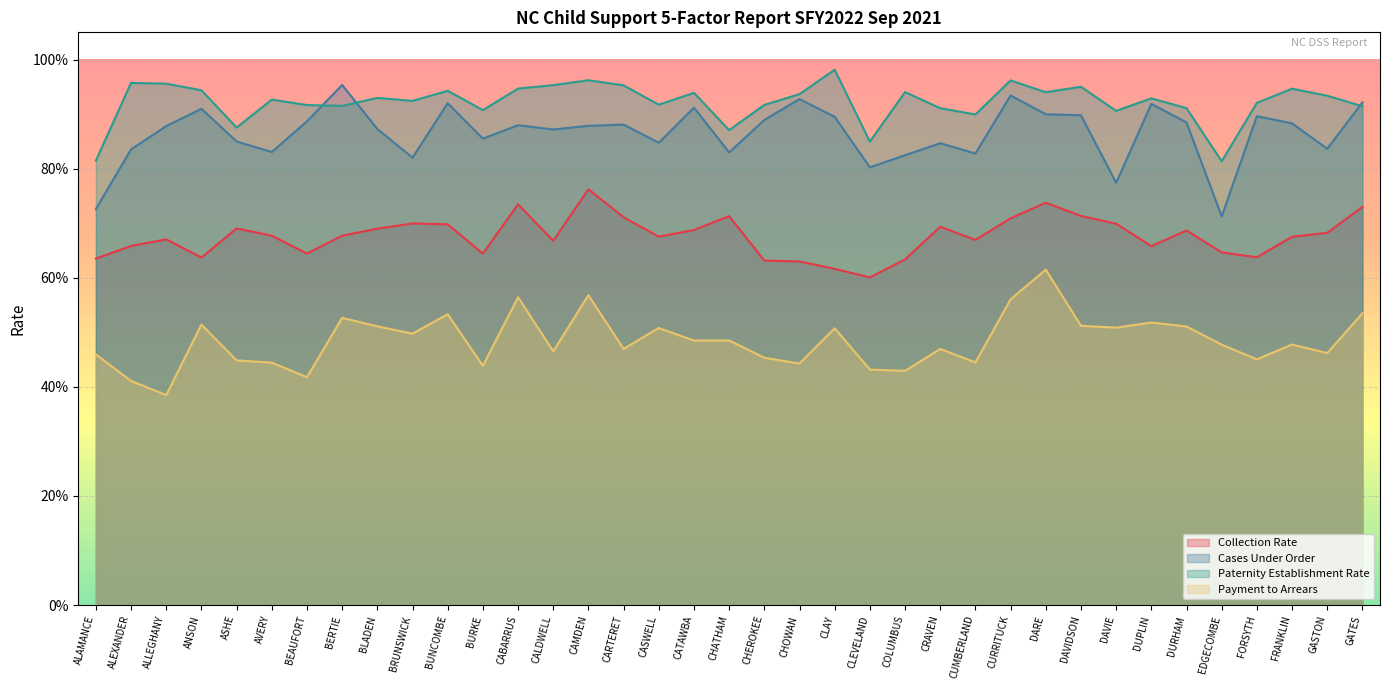

What position from the right is GASTON?

2